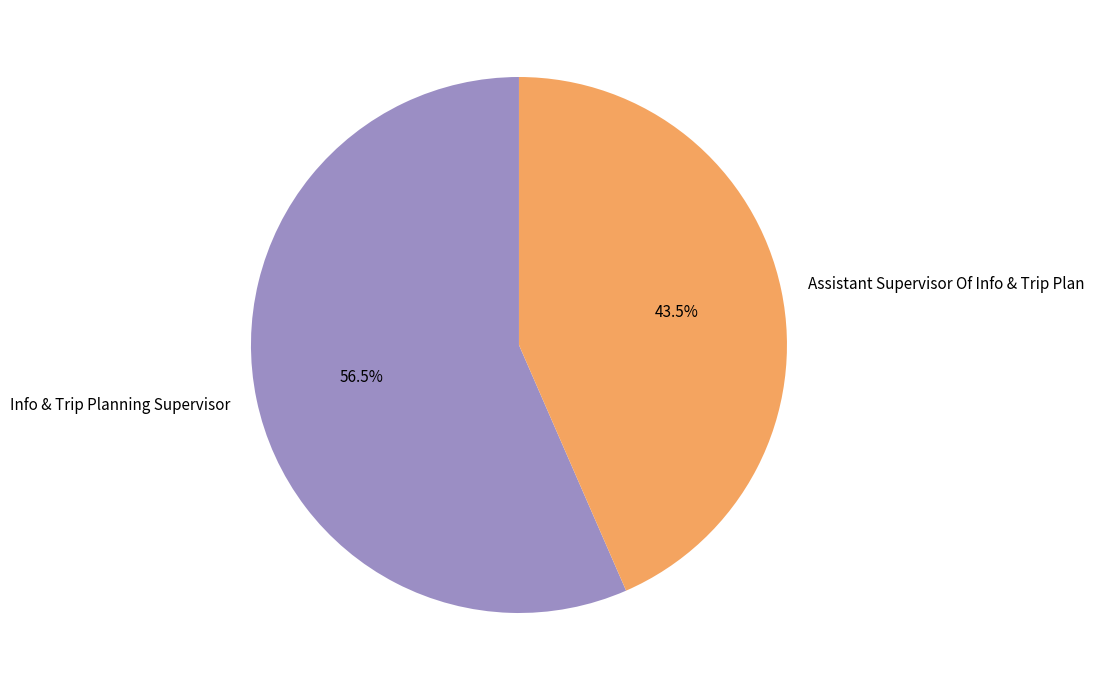

Which category has the biggest portion of the pie?

Info & Trip Planning Supervisor